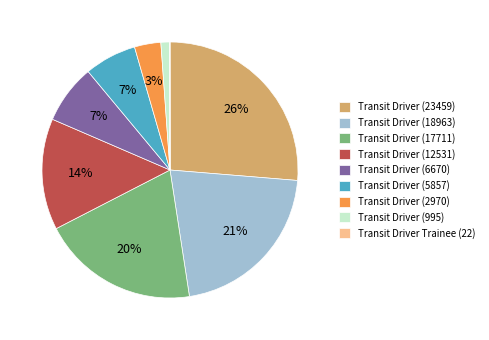

Is Transit Driver (995) the majority of the pie?

No